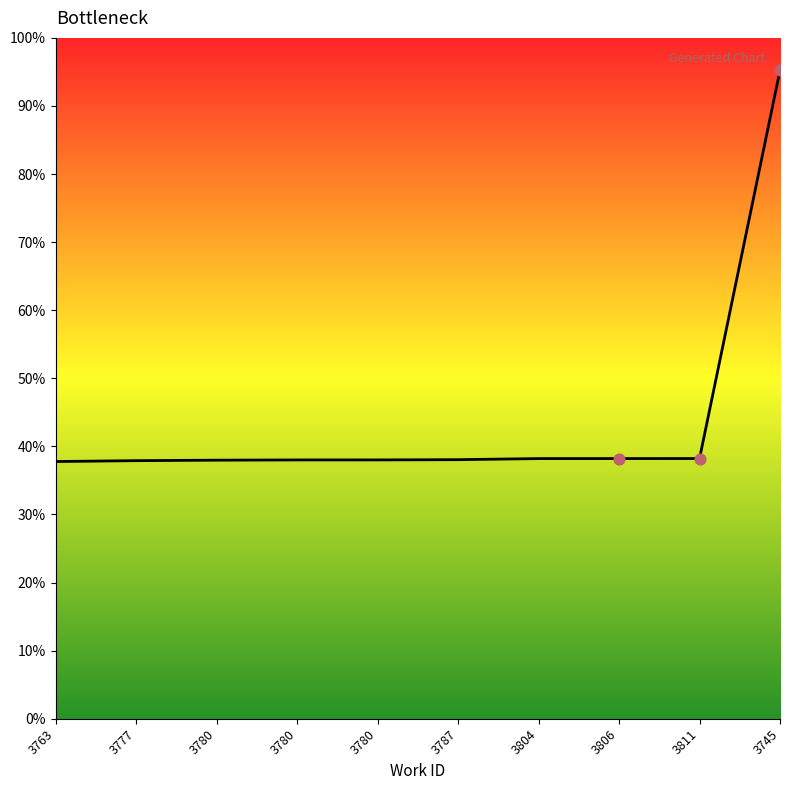

Approximately how many times larger is the value at 3745 compared to 3811?

2.5